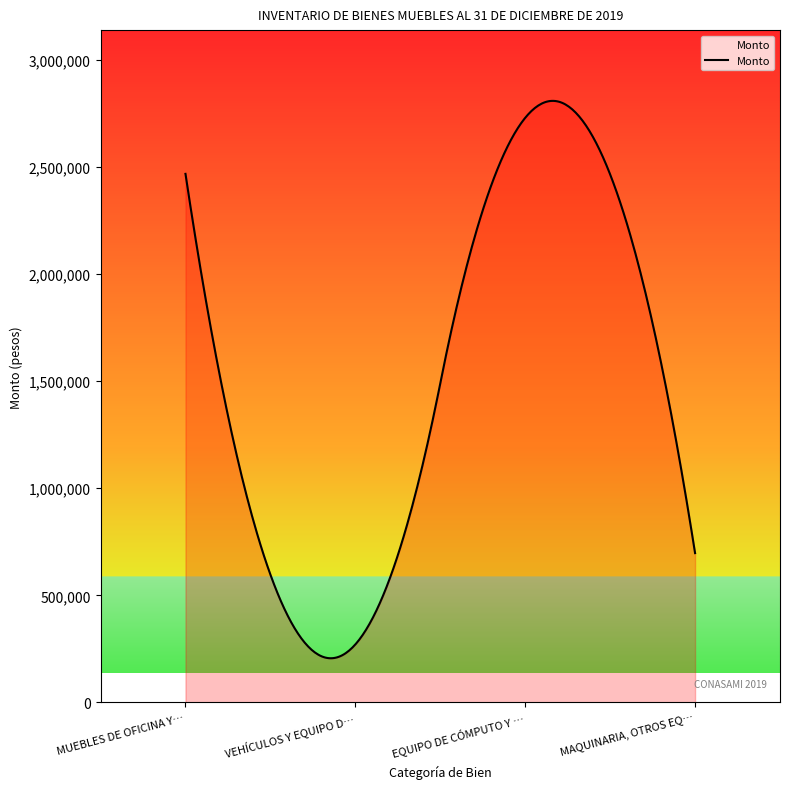

What is the difference between the maximum and minimum values?

2601849.1